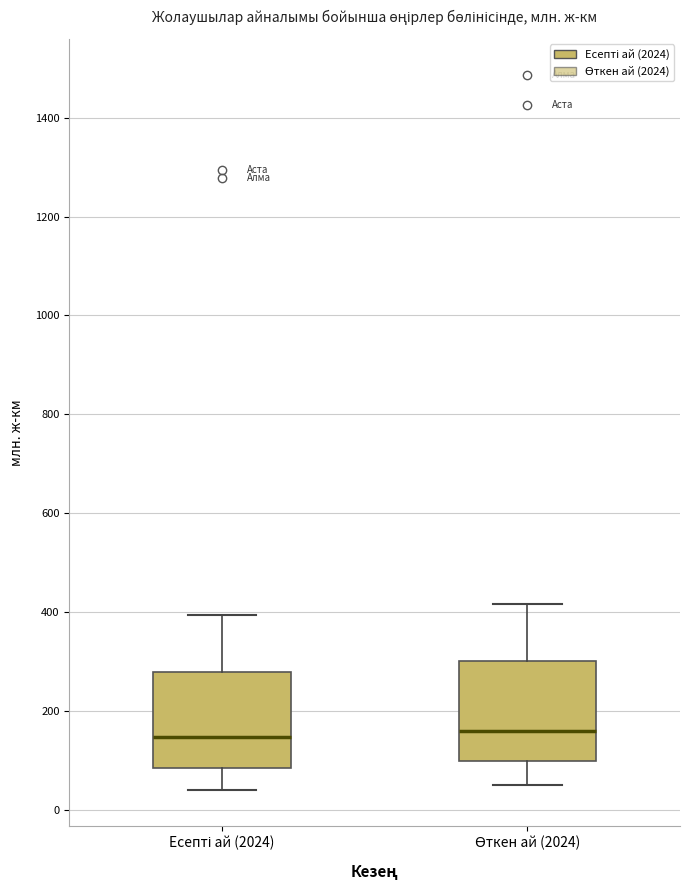

Reading left to right, transcribe this box plot: for each box, give where its median line is, the range the box spans, and where its two whiskers end, as read against the y-axis. The values are not printed on the chart, so give them approximately, as read against the axis.

Есепті ай (2024): median 140, box 80 to 280, whiskers 40 to 400
Өткен ай (2024): median 160, box 100 to 300, whiskers 60 to 420